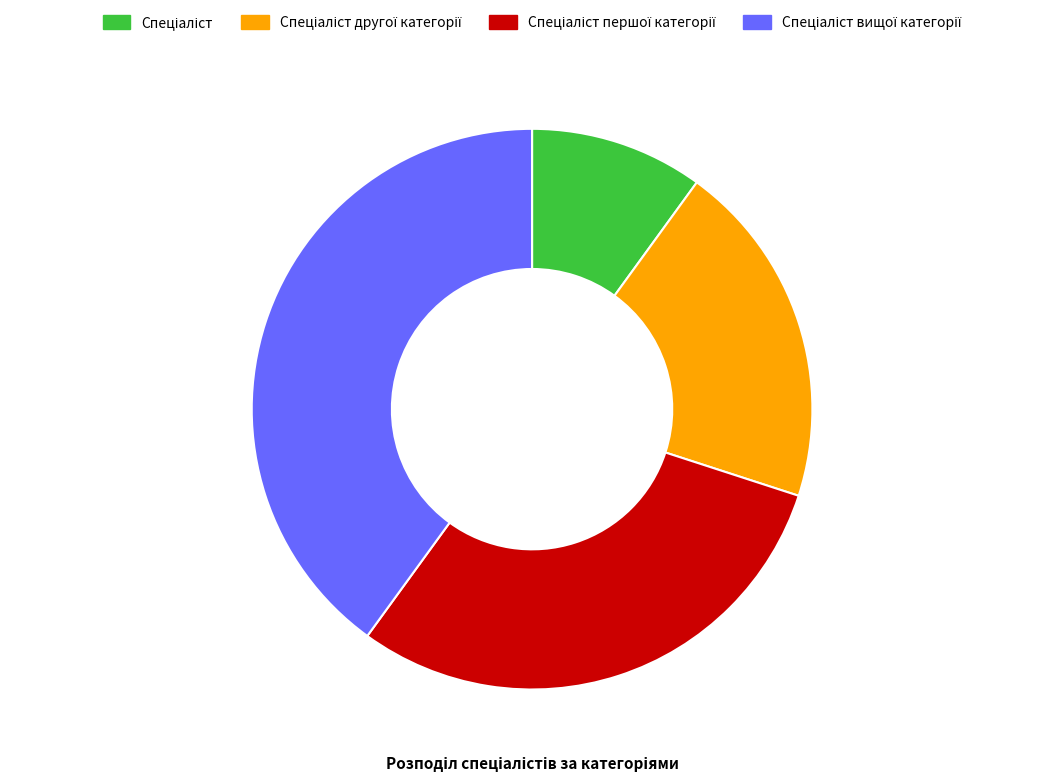

Is there a majority slice in this chart?

No